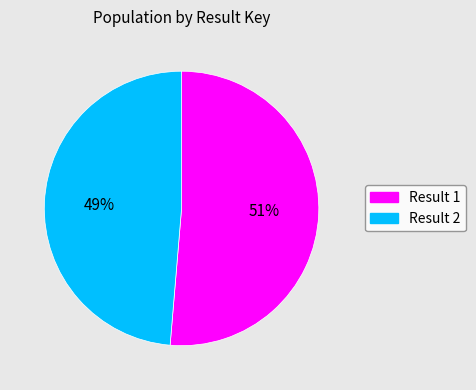

To the nearest percent, what portion does Result 2 represent?

49%